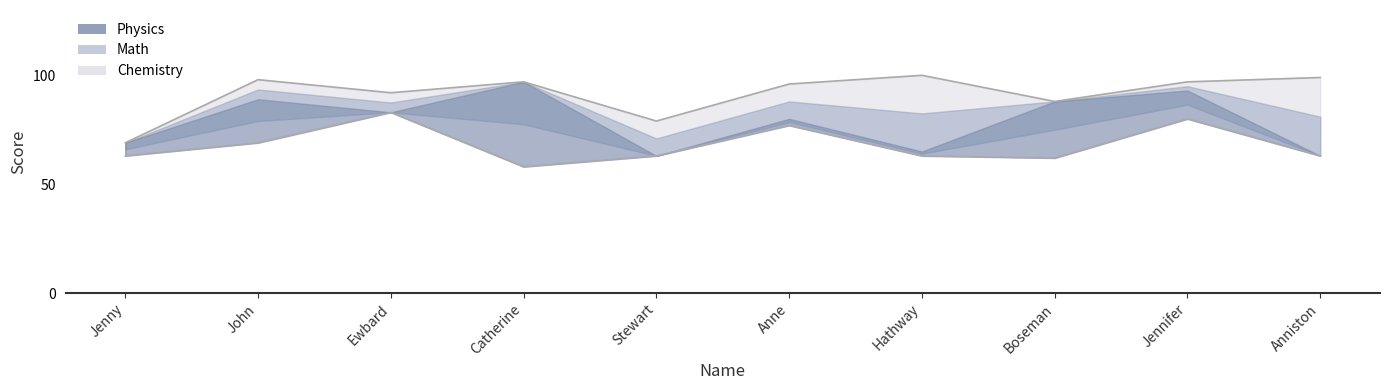

In Math, how many points are higher than both neighbors (excluding endpoints)?

3